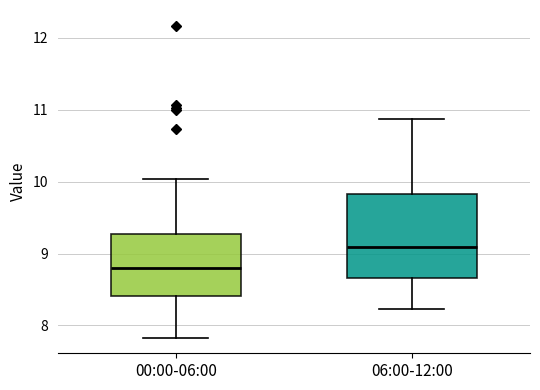

Where does the upper whisker of the box for 00:00-06:00 end on the y-axis? The values are not printed on the chart, so give them approximately, as read against the axis.

10.0